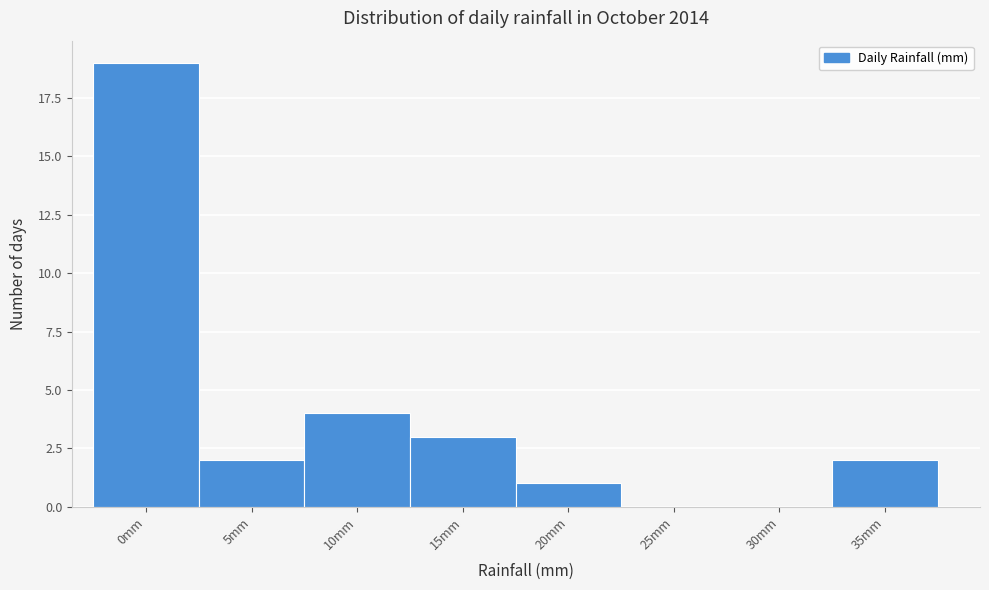

Reading left to right, list all the values displayed in this chart.

0mm=19	5mm=2	10mm=4	15mm=3	20mm=1	25mm=0	30mm=0	35mm=2